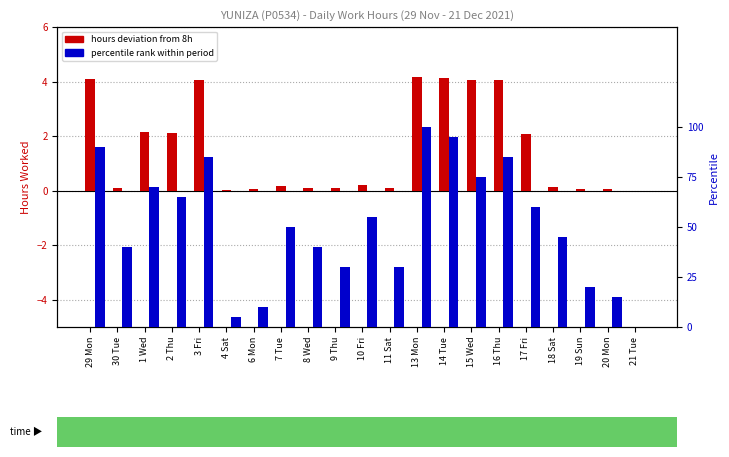

Is the value of percentile rank within period at 4 Sat greater than the value of hours deviation from 8h at 11 Sat?

Yes